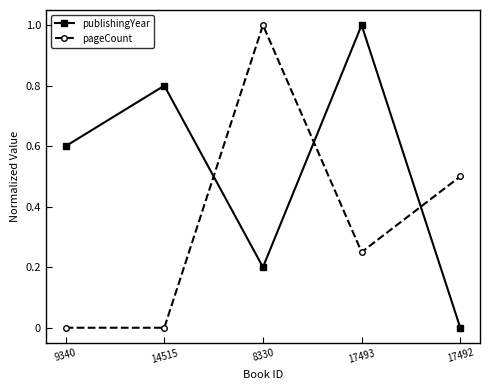

Where is publishingYear nearest to the value 0?

17492